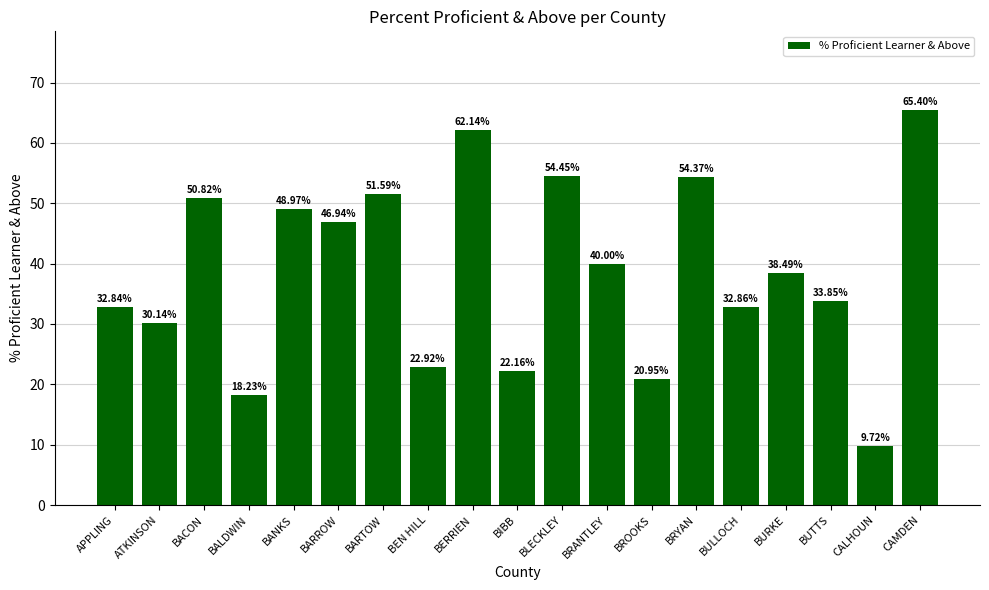

How many series are shown in this chart?

1